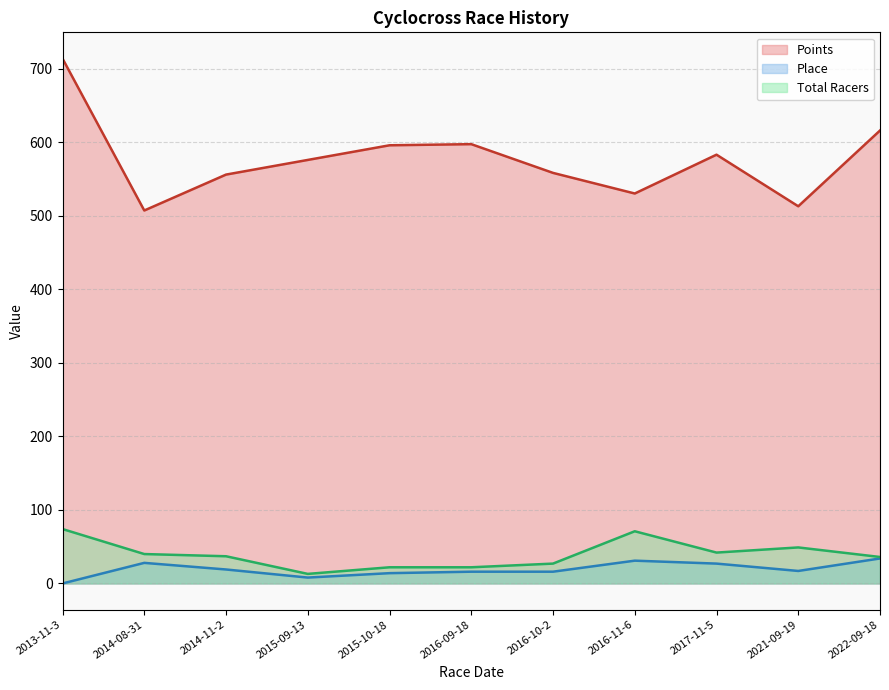

In Place, how many points are lower than both neighbors (excluding endpoints)?

2